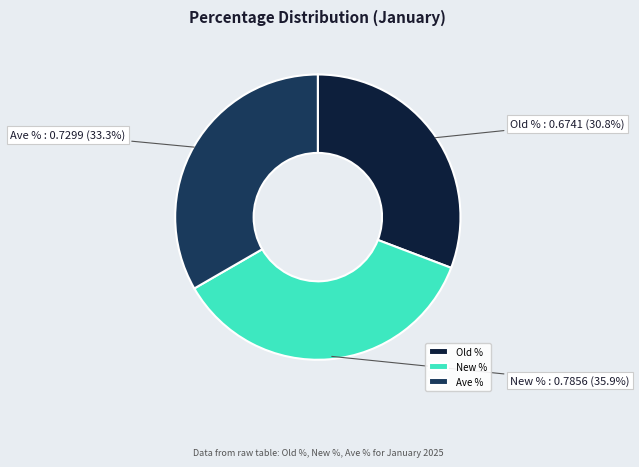

Which slice is the largest?

New %